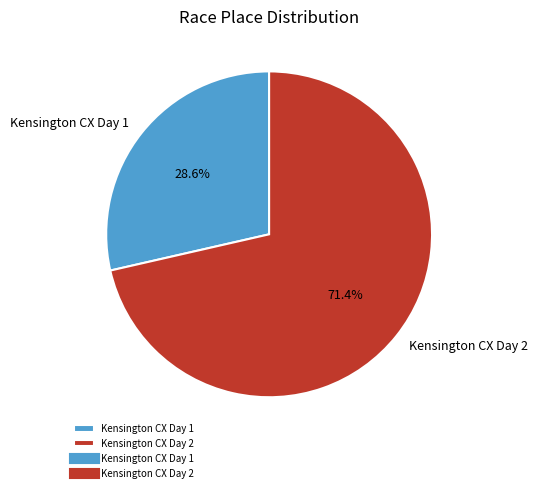

What is the smallest slice in the pie chart?

Kensington CX Day 1